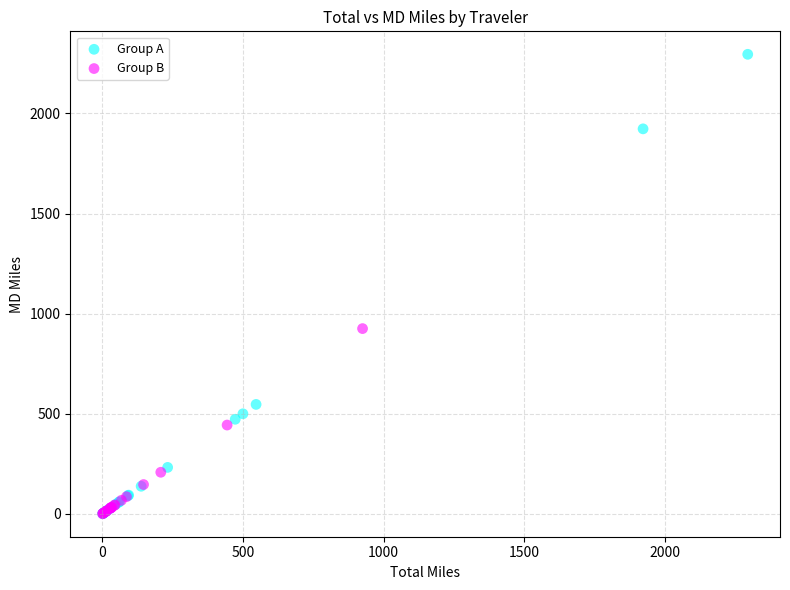

Which series has the largest Y range (max minus min)?

Group A